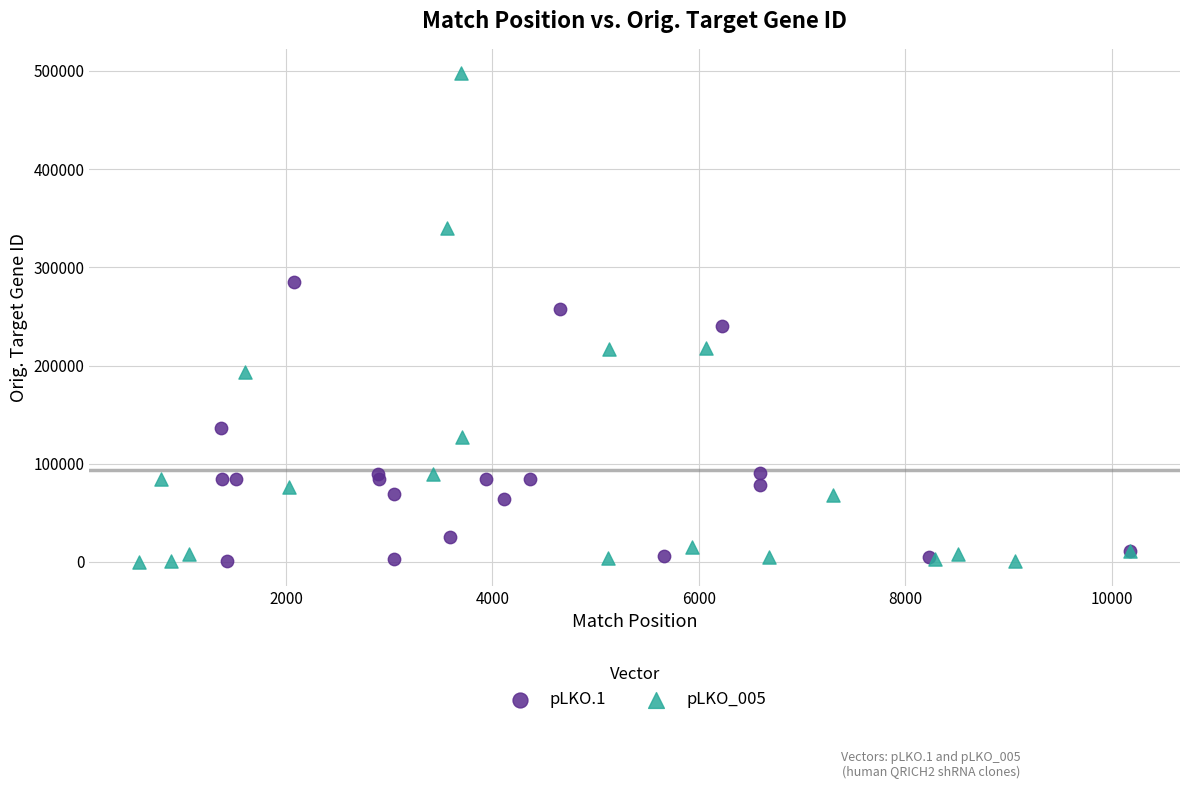

Which series has the largest Y range (max minus min)?

pLKO_005